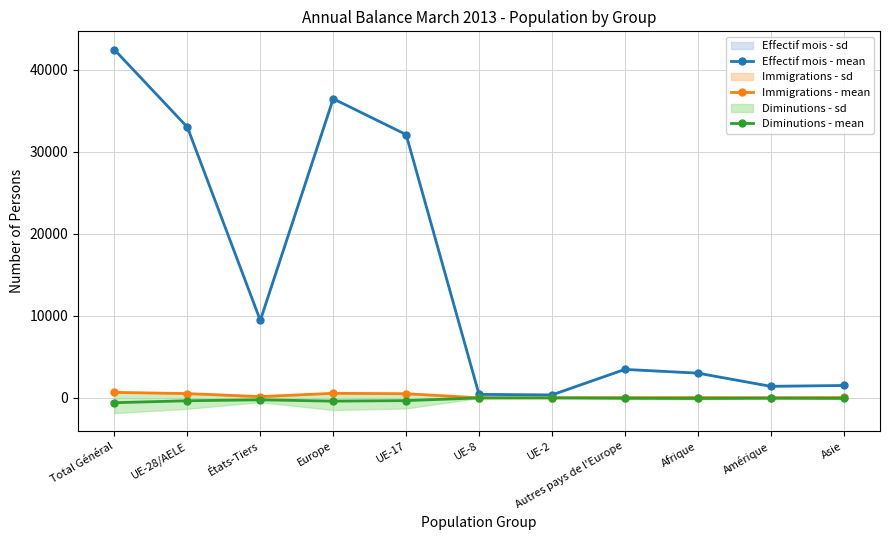

True or false: Diminutions - mean and Immigrations - mean intersect in this chart.

False